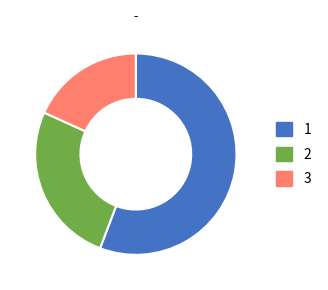

Count the number of slices in the pie.

3